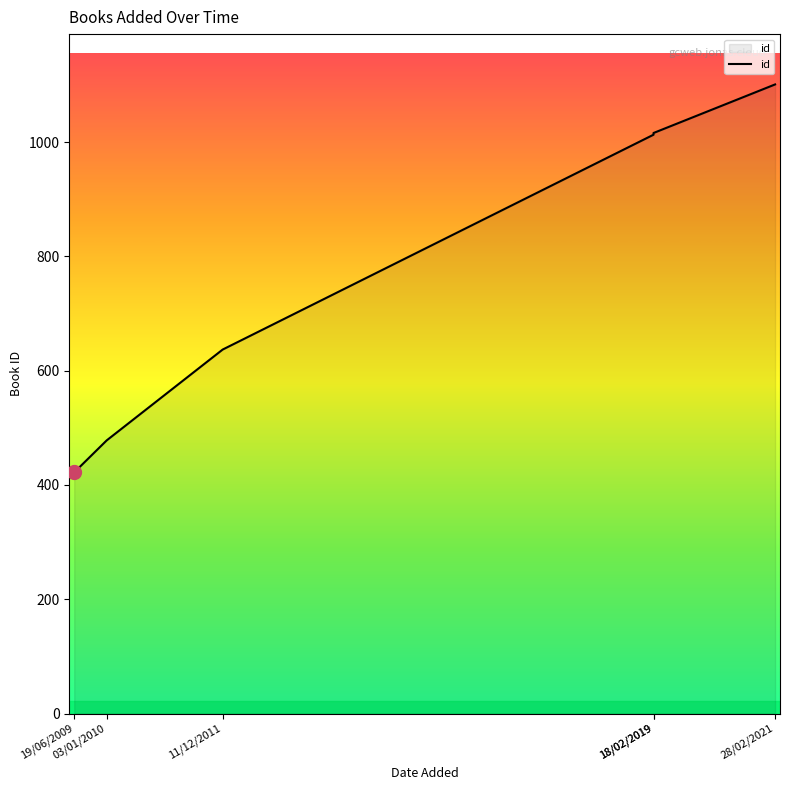

True or false: the data shows 233 at 19/06/2009.

False